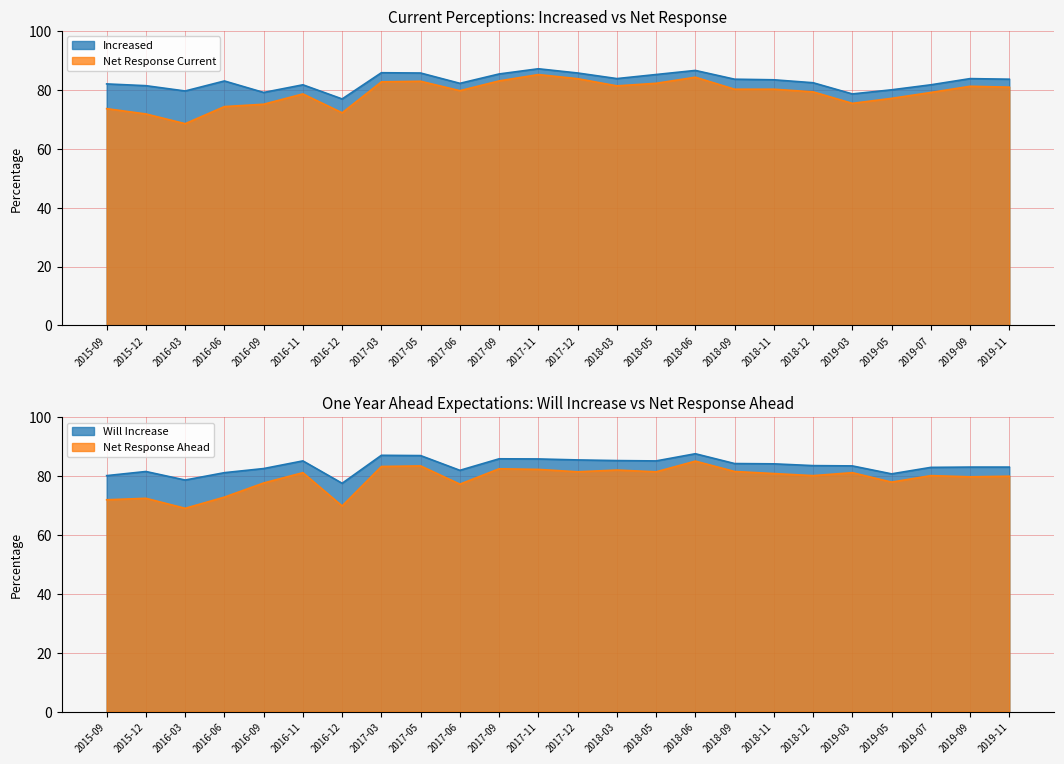

Reading left to right, list all the values displayed in this chart.

Will Increase: 80.1	81.5	78.6	81.1	82.5	85.1	77.5	87.0	86.9	81.9	85.8	85.8	85.4	85.2	85.1	87.5	84.2	84.1	83.5	83.4	80.7	82.9	83.0	83.0
Increased: 82.0	81.4	79.6	83.0	79.1	81.7	76.9	85.8	85.7	82.2	85.4	87.1	85.7	83.8	85.2	86.6	83.6	83.4	82.4	78.6	80.0	81.7	83.8	83.6
Net Response Current: 73.6	71.8	68.5	74.3	75.1	78.6	72.2	82.7	82.9	79.7	83.0	85.2	83.8	81.3	82.2	84.3	80.2	80.2	79.3	75.4	77.1	79.1	81.2	80.9
Net Response Ahead: 71.9	72.4	69.0	72.8	77.6	81.1	69.8	83.2	83.4	77.2	82.4	82.2	81.4	82.0	81.4	85.0	81.5	80.8	80.1	81.1	77.9	80.1	79.7	79.9